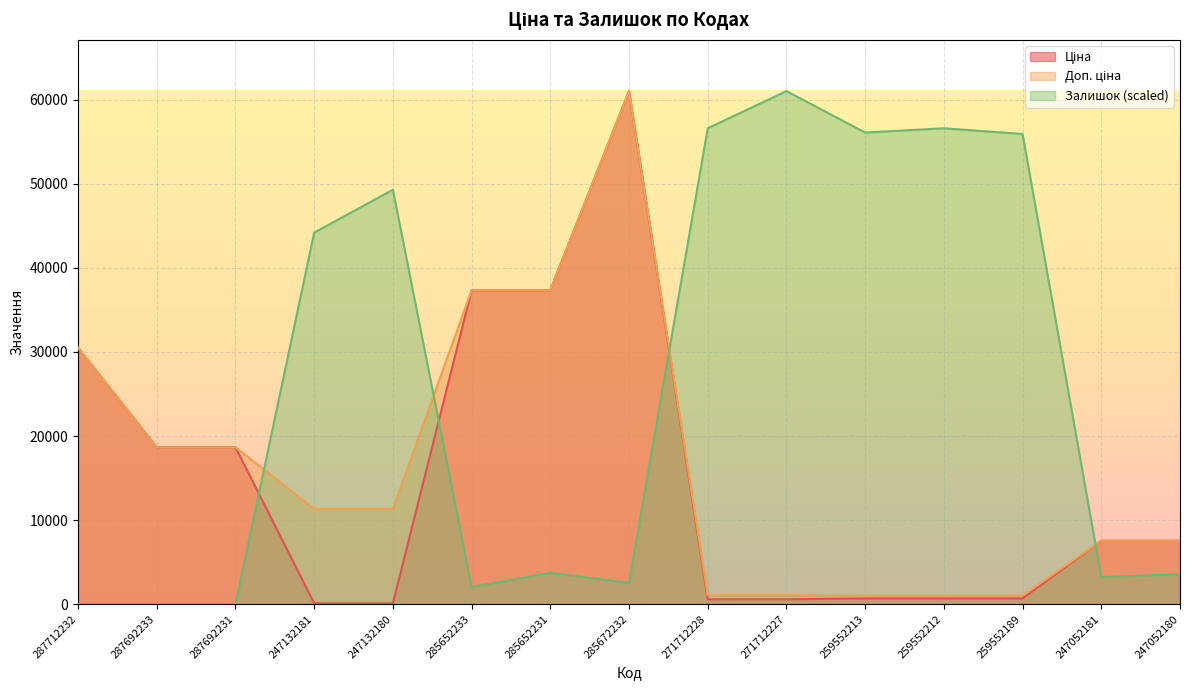

What is the minimum value for Доп. ціна?

1017.8